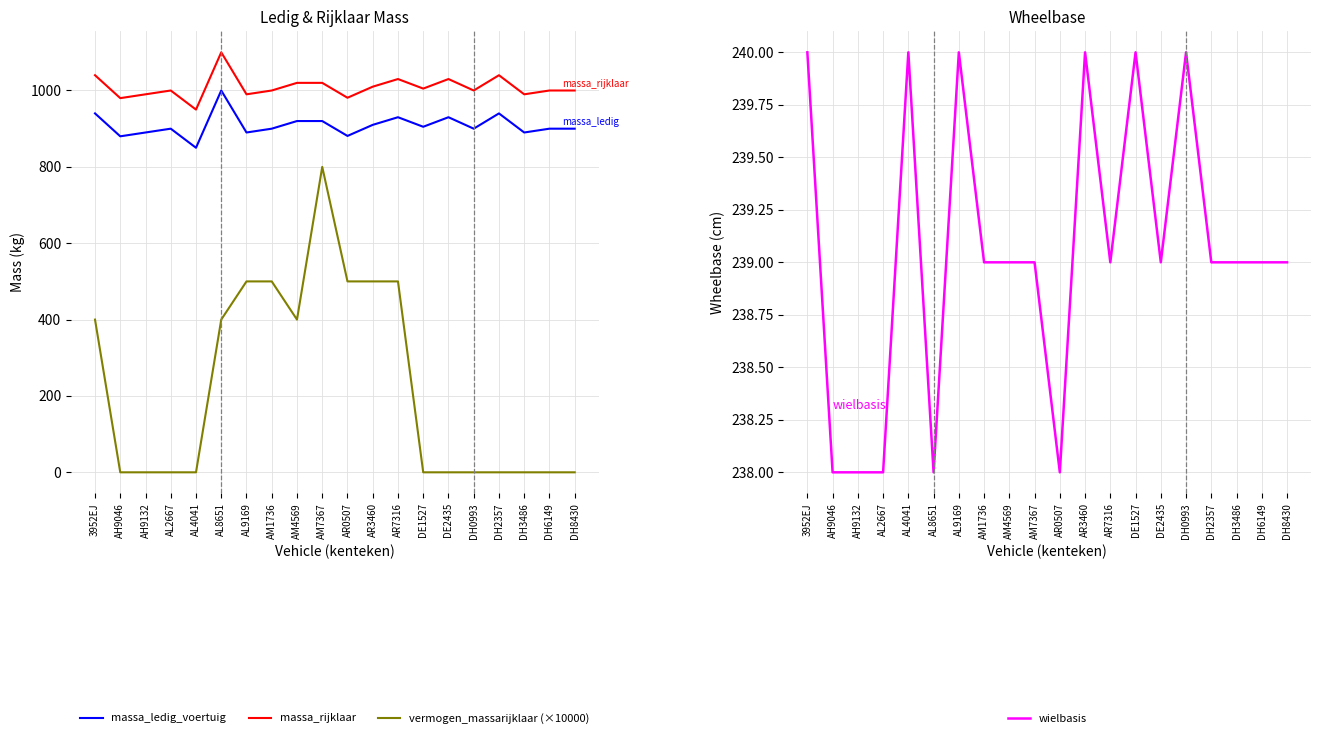

True or false: massa_rijklaar and massa_ledig_voertuig intersect in this chart.

False